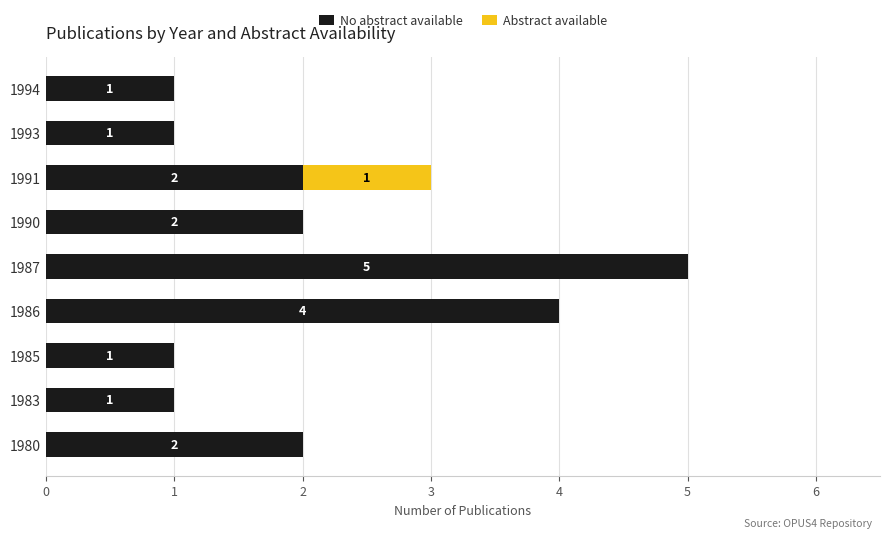

At which category is the sum across all series the highest?

1987